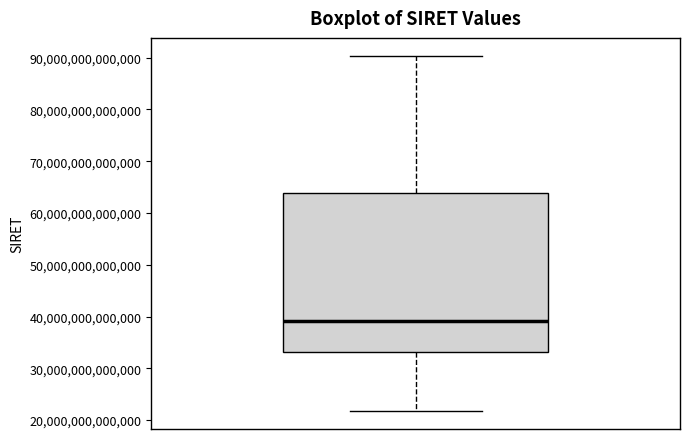

Transcribe this box plot: give where the median line is, the range the box spans, and where the two whiskers end, as read against the y-axis. The values are not printed on the chart, so give them approximately, as read against the axis.

median 39000000000000, box 33000000000000 to 64000000000000, whiskers 22000000000000 to 90000000000000